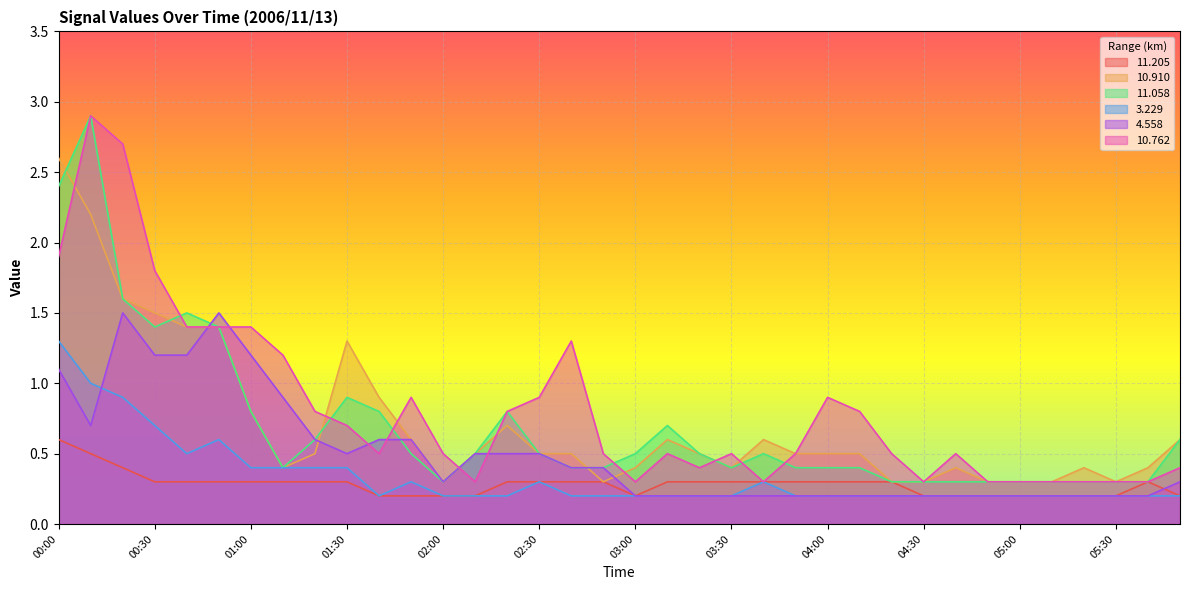

What are all the series names shown in the legend?

11.205, 10.910, 11.058, 3.229, 4.558, 10.762